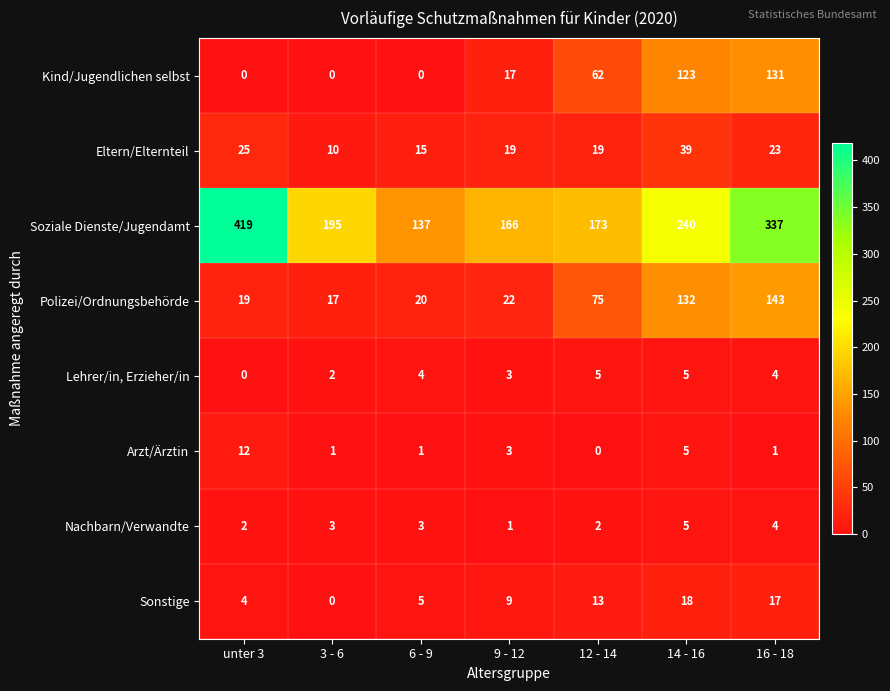

The Eltern/Elternteil series shows 25 at unter 3. True or false?

True